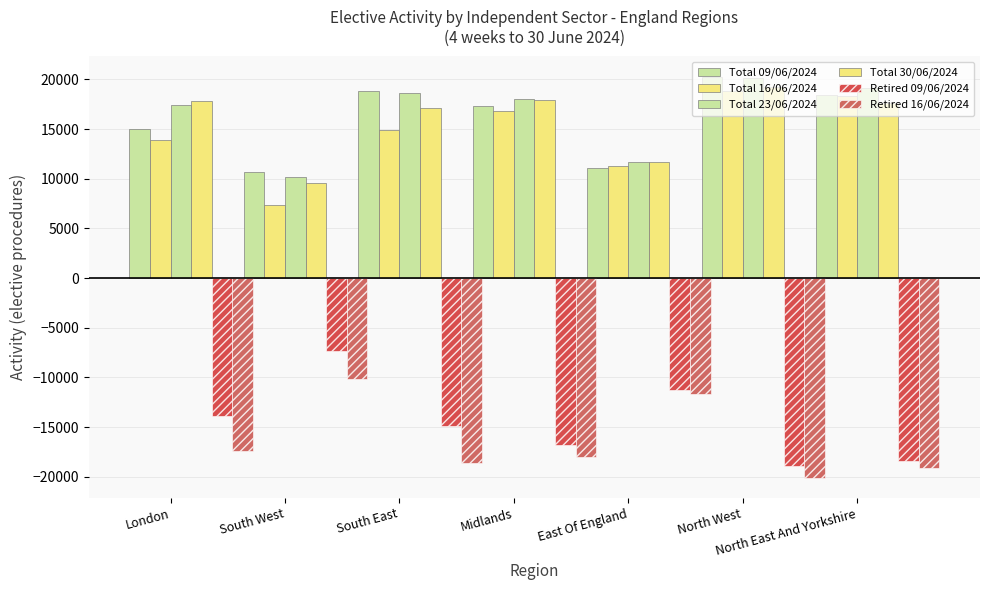

Between North West and South West, which is larger?

North West